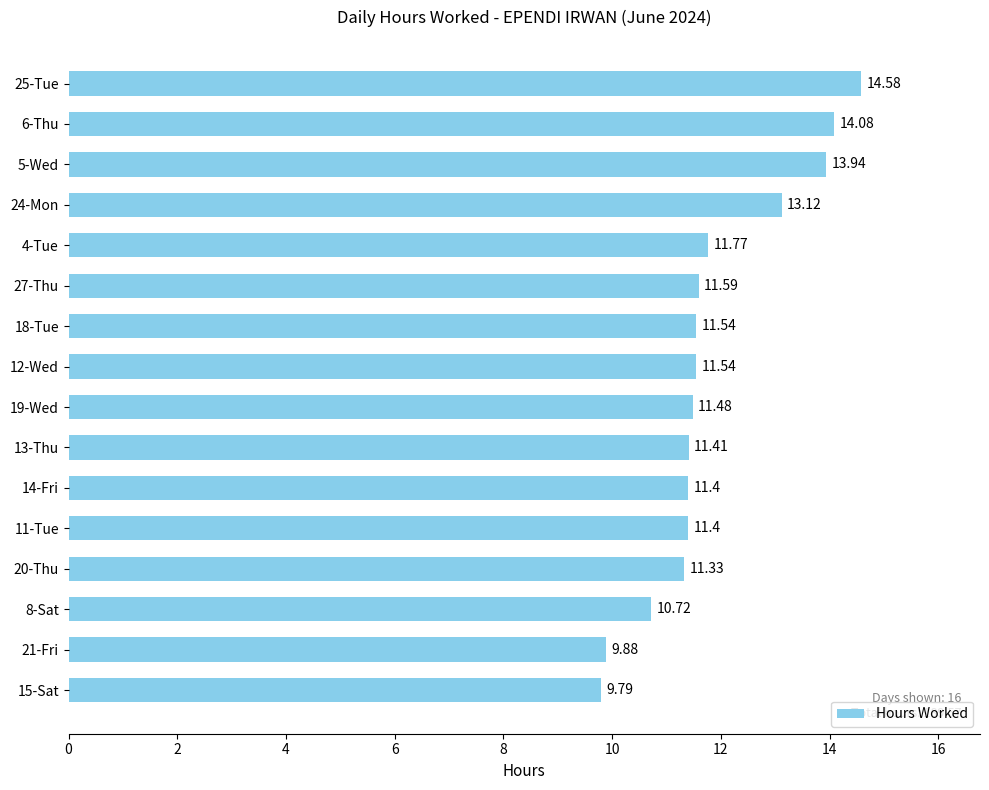

What is the average value?

11.8